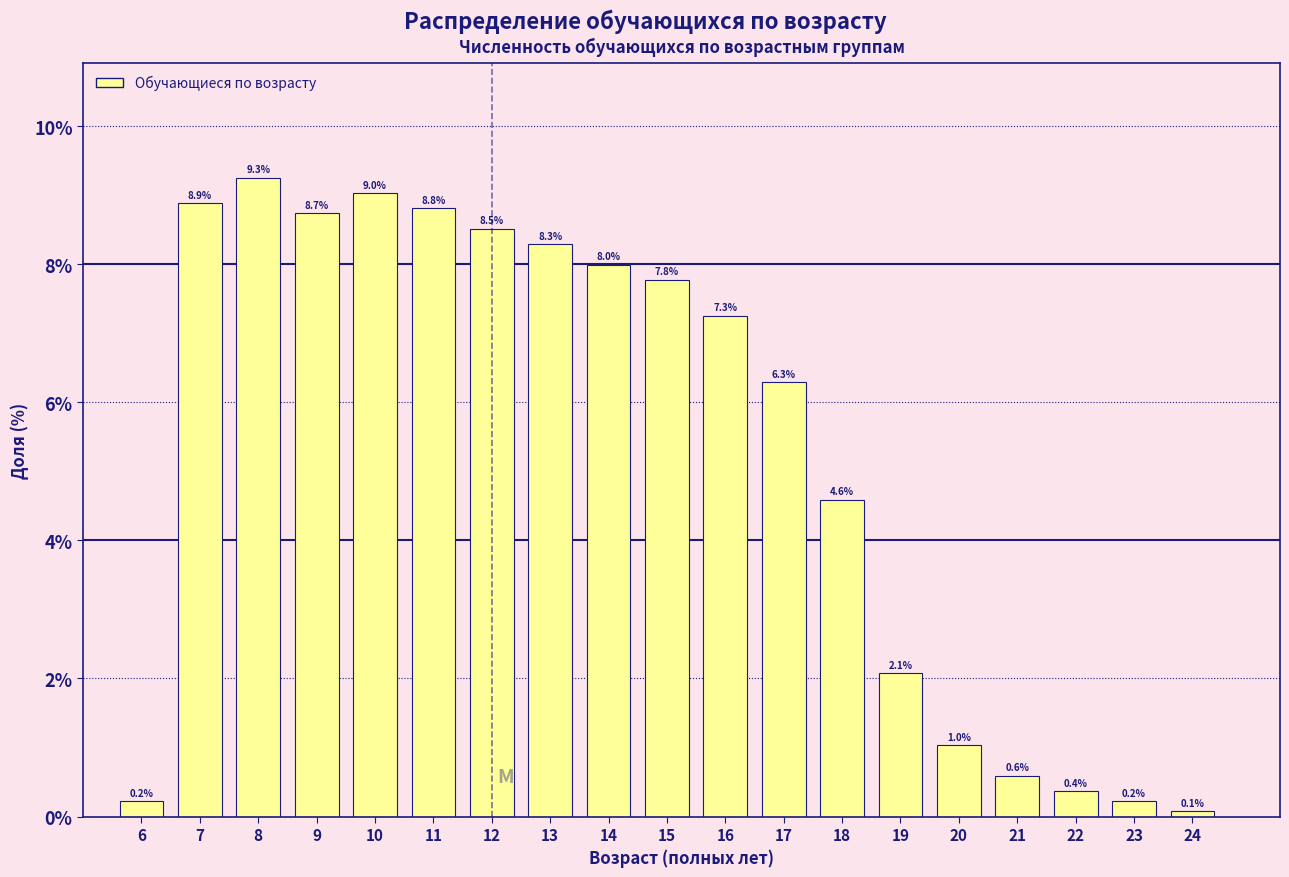

Reading left to right, what are all the values shown in this chart?

6=0.2	7=8.9	8=9.3	9=8.7	10=9.0	11=8.8	12=8.5	13=8.3	14=8.0	15=7.8	16=7.3	17=6.3	18=4.6	19=2.1	20=1.0	21=0.6	22=0.4	23=0.2	24=0.1